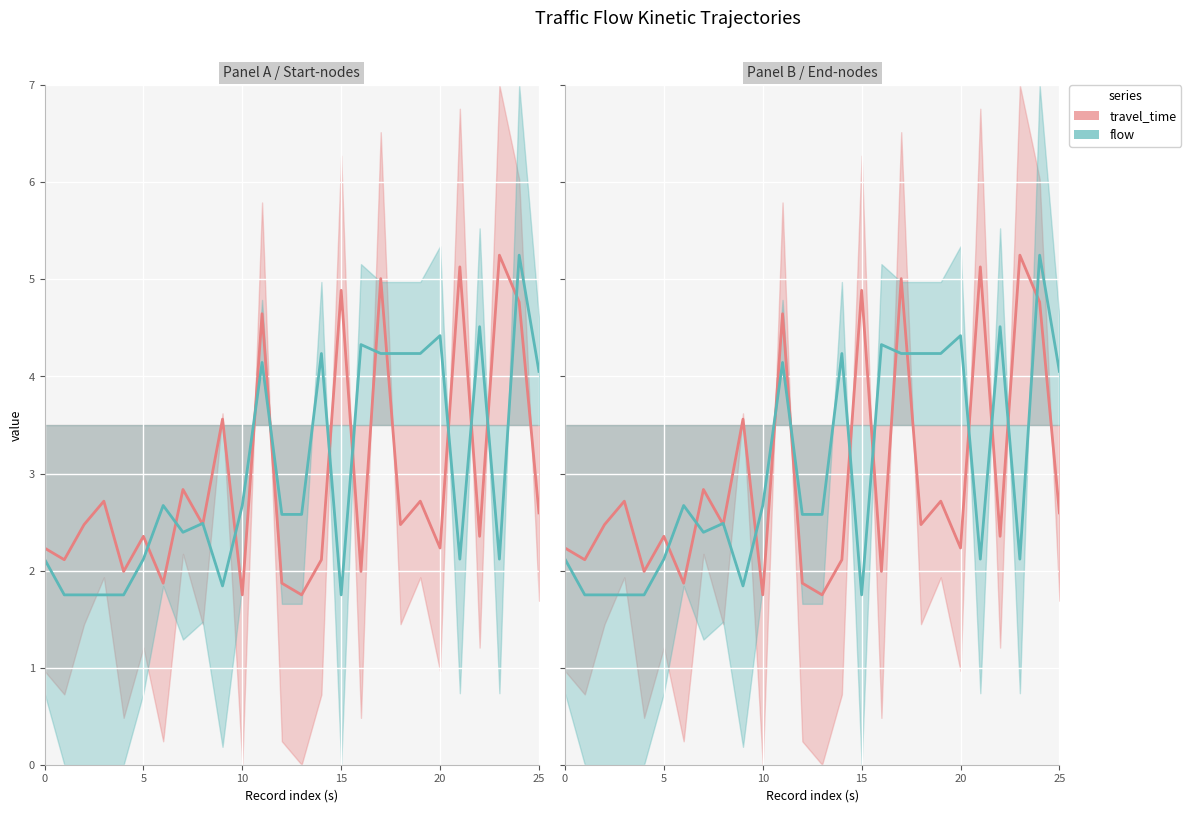

What is the maximum value shown in the chart?

5.2